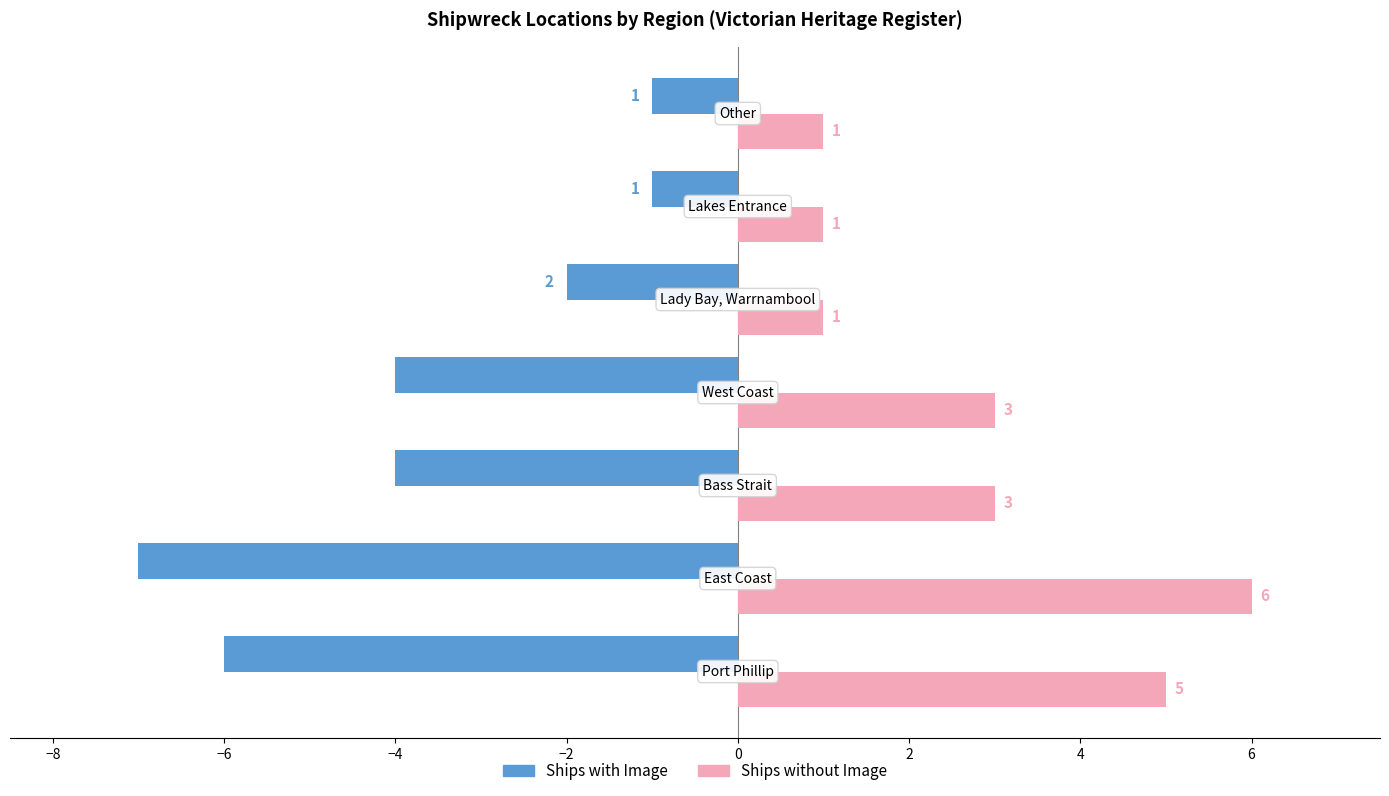

Which series has the largest range (max minus min)?

Ships with Image